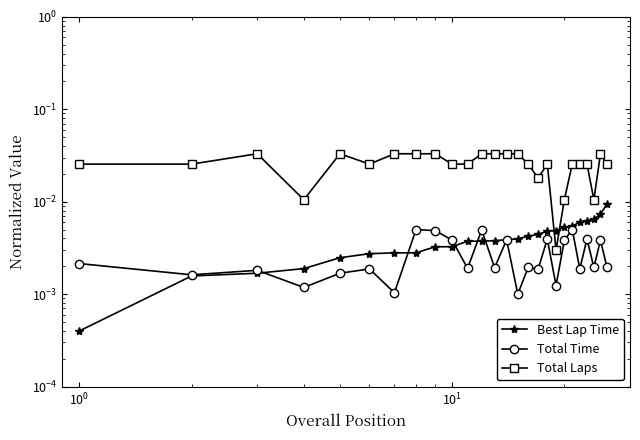

Which series ends up on top after the final intersection of Total Time and Best Lap Time?

Best Lap Time